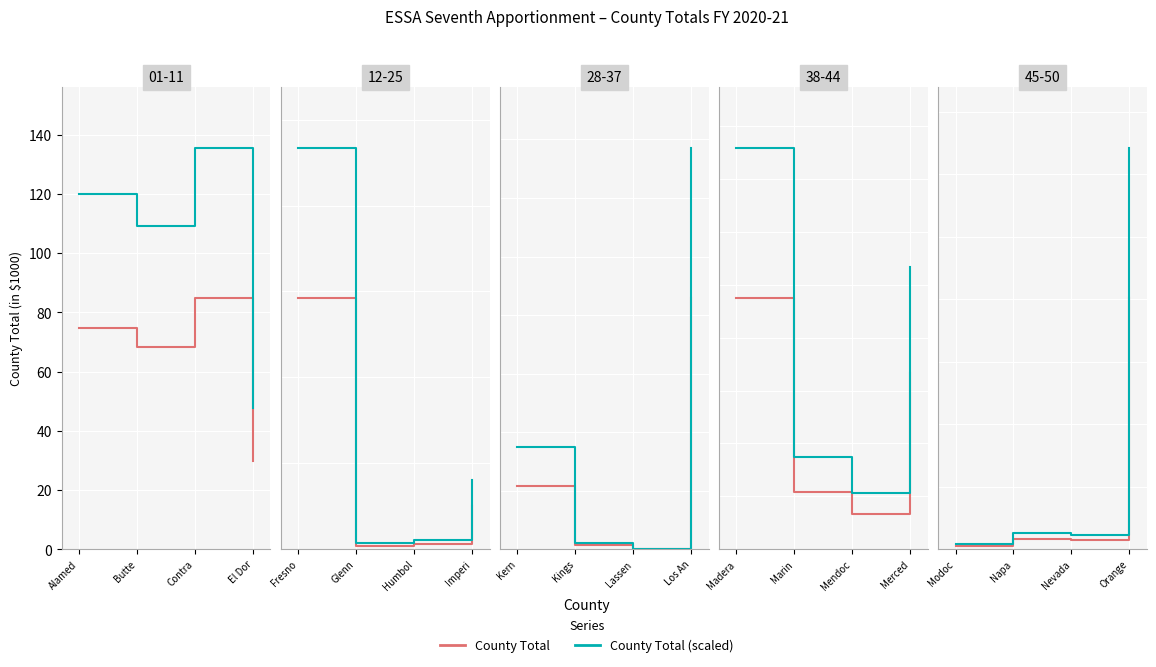

What is the difference between the maximum and minimum values in the County Total series?

792.1